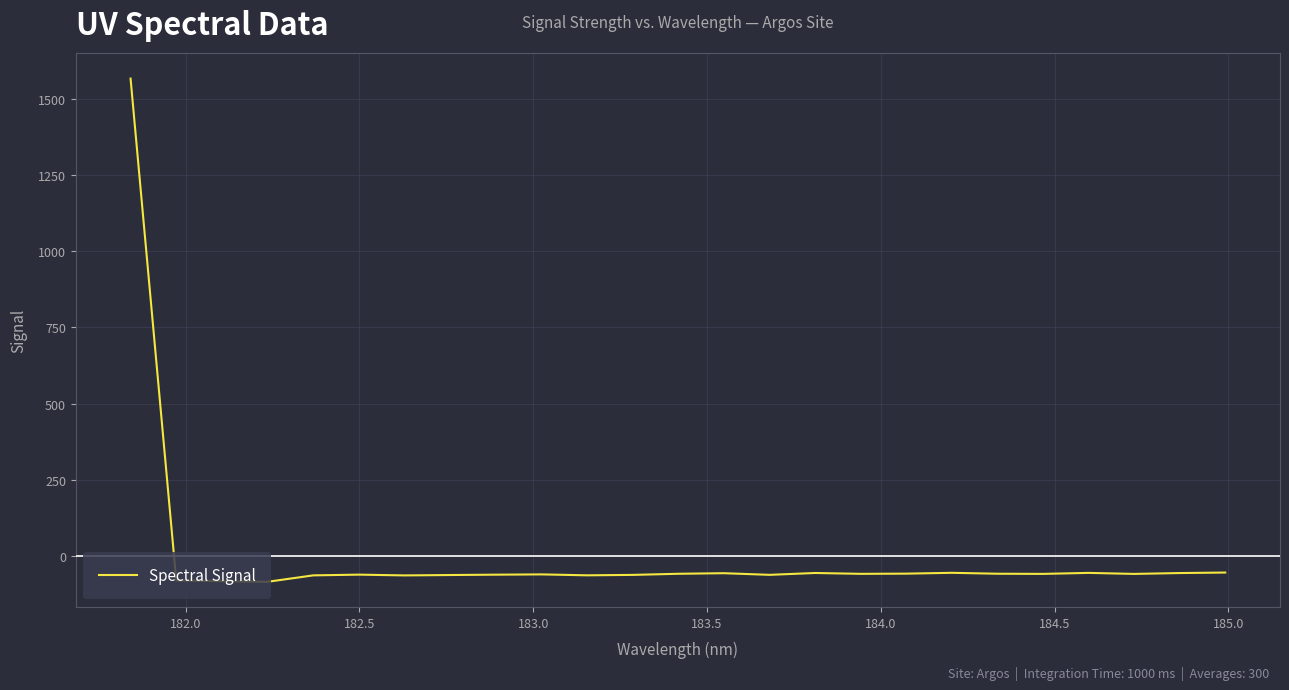

What is the minimum value shown in the chart?

-84.4